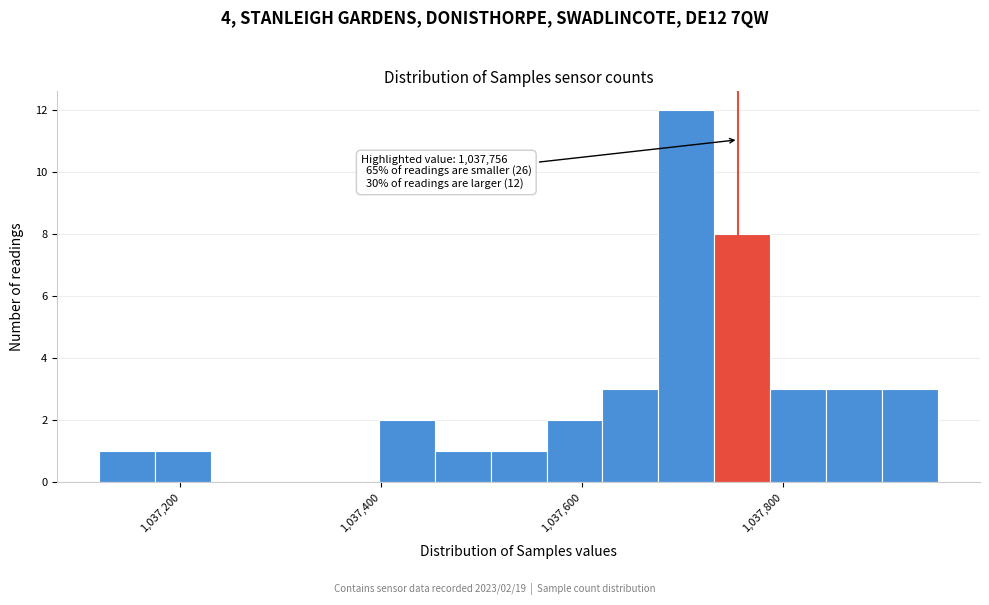

Read against the x-axis, roughly where is the centre of the tallest bar?

1037700